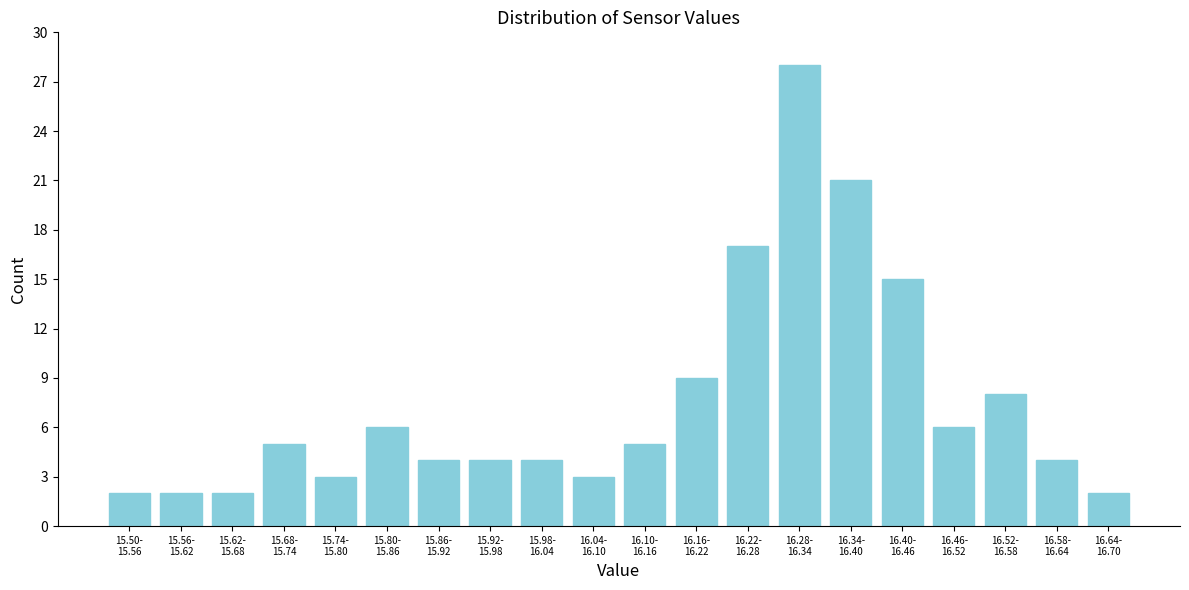

What is the greatest value displayed?

28